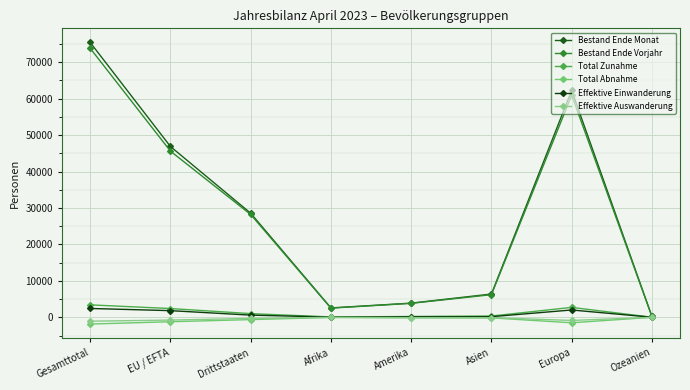

Is it true that Total Abnahme equals -41 at Afrika?

True